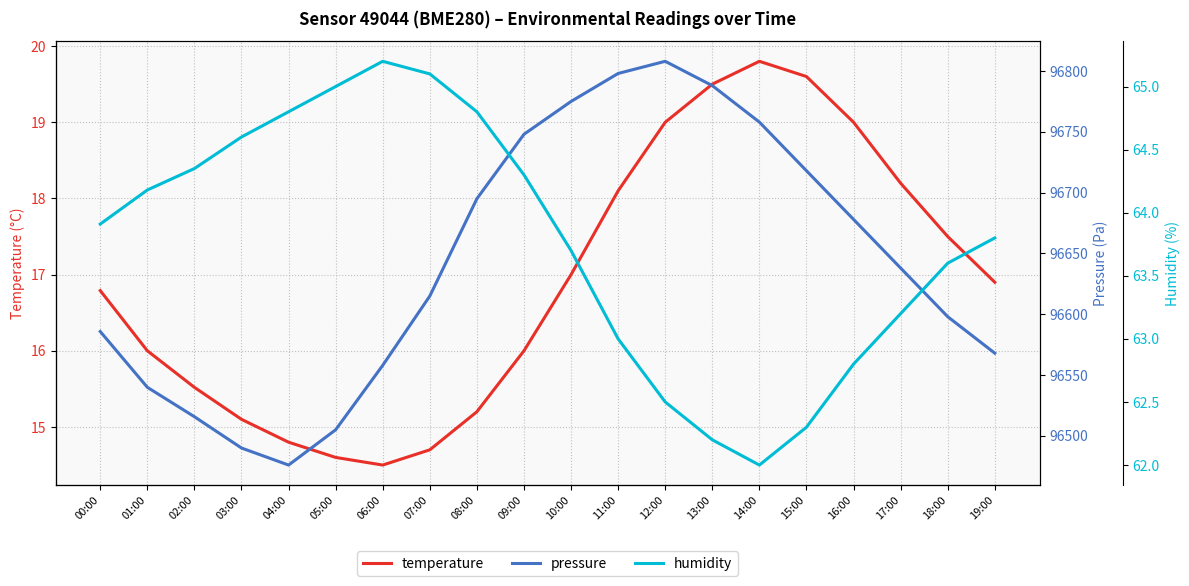

The value of humidity at 00:00 is 63.9. True or false?

True